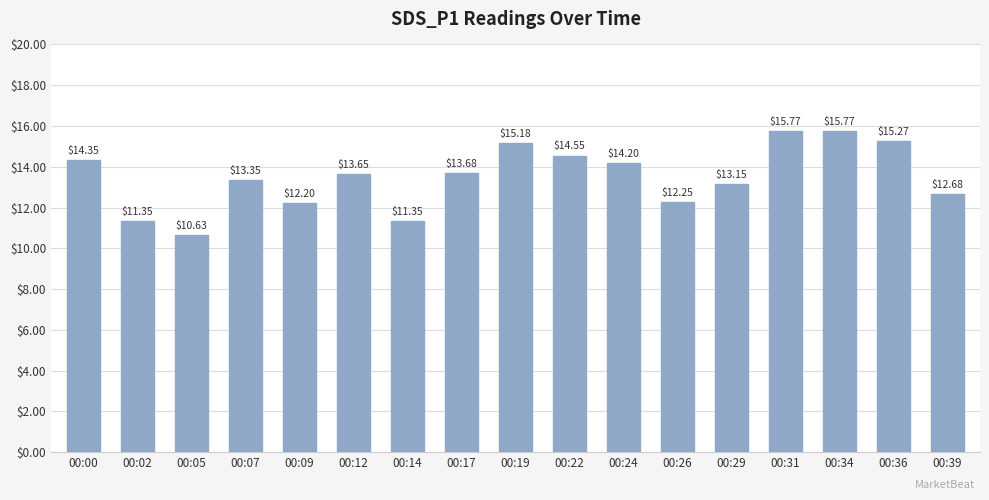

The chart shows a value of 27.8 at 00:34. True or false?

False